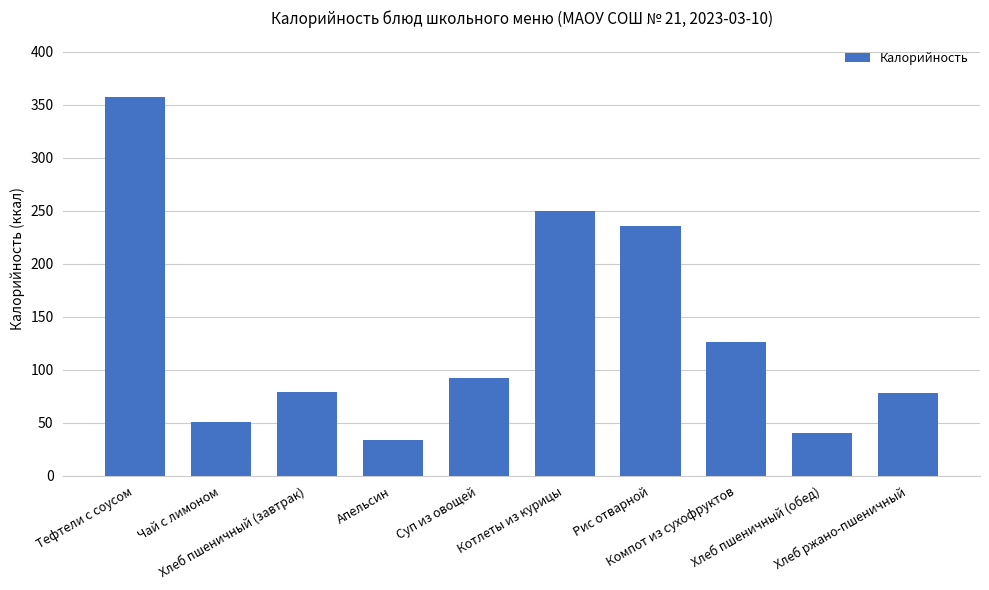

What is the greatest value displayed?

357